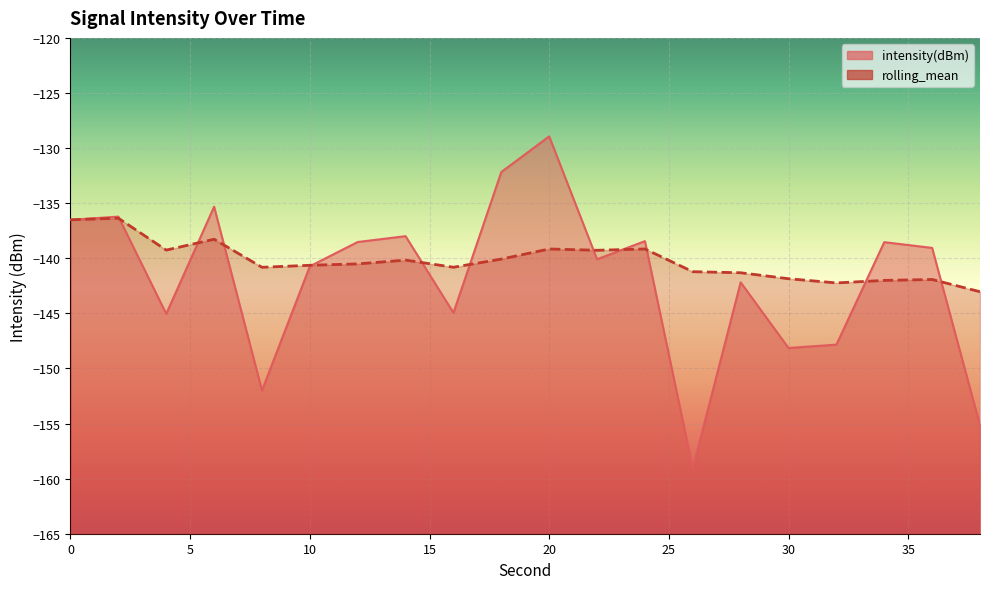

What is the sum of the intensity(dBm) values at 36 and 18?

-271.2